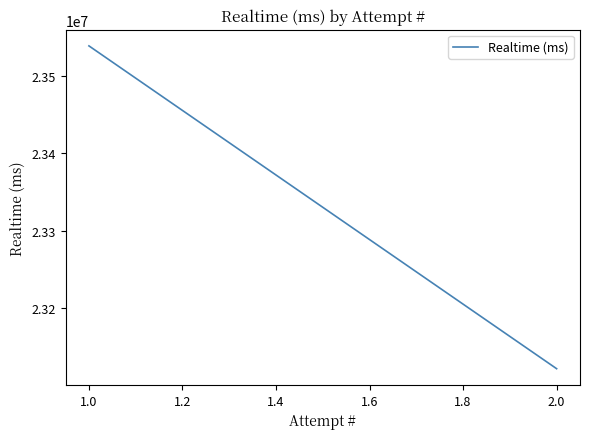

Reading left to right, list all the values displayed in this chart.

23538669	23121401